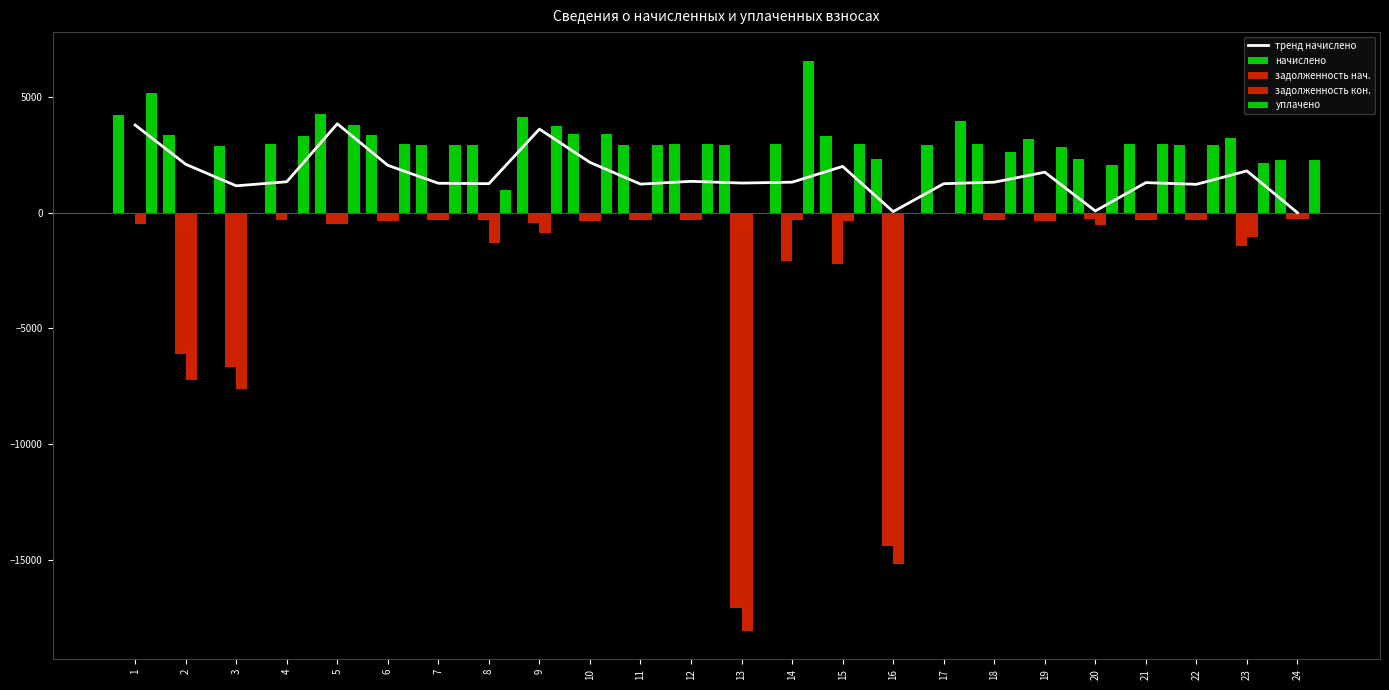

Reading left to right, what are all the values shown in this chart?

тренд начислено: 1=3787.0	2=2091.6	3=1161.0	4=1336.0	5=3842.2	6=2045.5	7=1271.5	8=1253.1	9=3611.9	10=2174.5	11=1234.7	12=1354.5	13=1280.7	14=1317.6	15=1999.4	16=46.1	17=1253.1	18=1317.6	19=1750.7	20=73.7	21=1299.2	22=1225.5	23=1805.9	24=0.0
начислено: 1=4240.5	2=3362.8	3=2881.1	4=2971.7	5=4269.1	6=3339.0	7=2938.3	8=2928.8	9=4149.9	10=3405.8	11=2919.2	12=2981.2	13=2943.1	14=2962.2	15=3315.2	16=2303.9	17=2928.8	18=2962.2	19=3186.4	20=2318.2	21=2952.6	22=2914.5	23=3215.0	24=2280.1
задолженность нач.: 1=0.0	2=-6126.0	3=-6650.7	4=-330.2	5=-474.4	6=-371.0	7=-326.5	8=-324.9	9=-461.1	10=-378.4	11=-324.4	12=-331.2	13=-17084.1	14=-2093.4	15=-2211.1	16=-14401.4	17=0.0	18=-329.1	19=-354.0	20=-257.6	21=-328.1	22=-323.8	23=-1428.9	24=-253.3
задолженность кон.: 1=-471.2	2=-7246.9	3=-7611.1	4=0.0	5=-474.4	6=-371.0	7=-326.5	8=-1301.2	9=-882.4	10=-378.4	11=-324.4	12=-331.2	13=-18065.2	14=-329.1	15=-368.4	16=-15169.4	17=0.0	18=-329.1	19=-354.0	20=-515.2	21=-328.1	22=-323.8	23=-1071.7	24=-253.3
уплачено: 1=5180.4	2=0.0	3=0.0	4=3301.9	5=3794.8	6=2968.0	7=2938.3	8=976.0	9=3728.6	10=3405.8	11=2919.2	12=2981.2	13=0.0	14=6570.8	15=2946.8	16=0.0	17=3982.9	18=2633.0	19=2832.3	20=2060.6	21=2952.6	22=2914.5	23=2142.4	24=2280.1